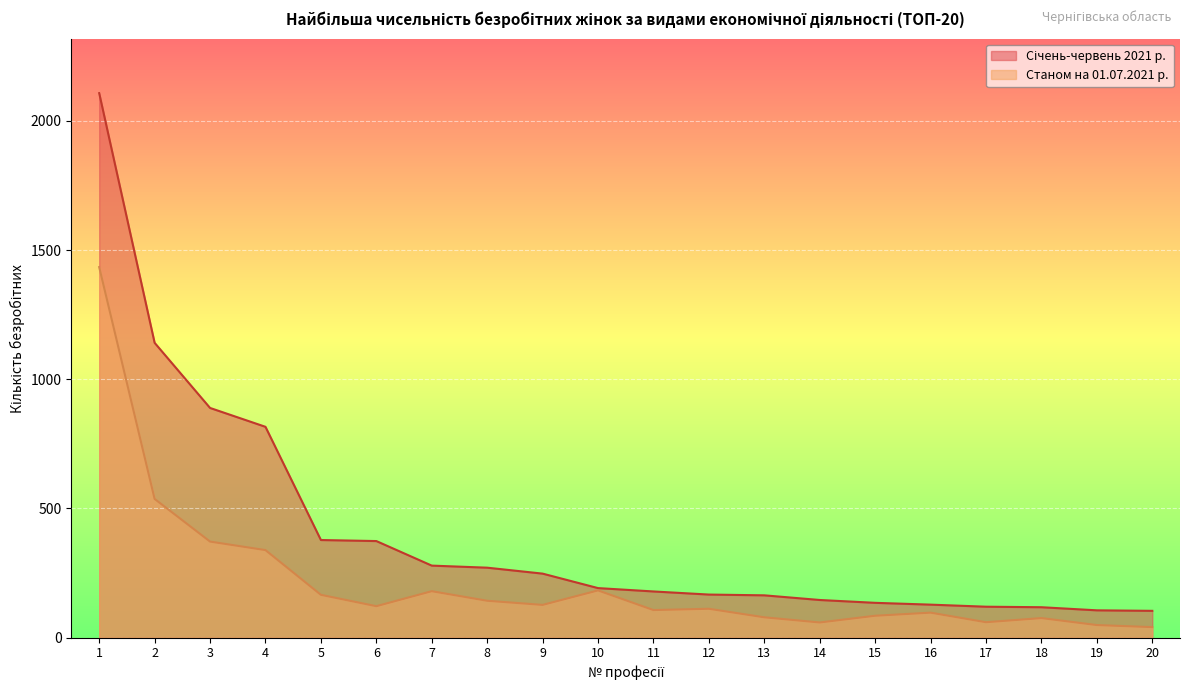

True or false: Станом на 01.07.2021 р. and Січень-червень 2021 р. cross at least once.

False